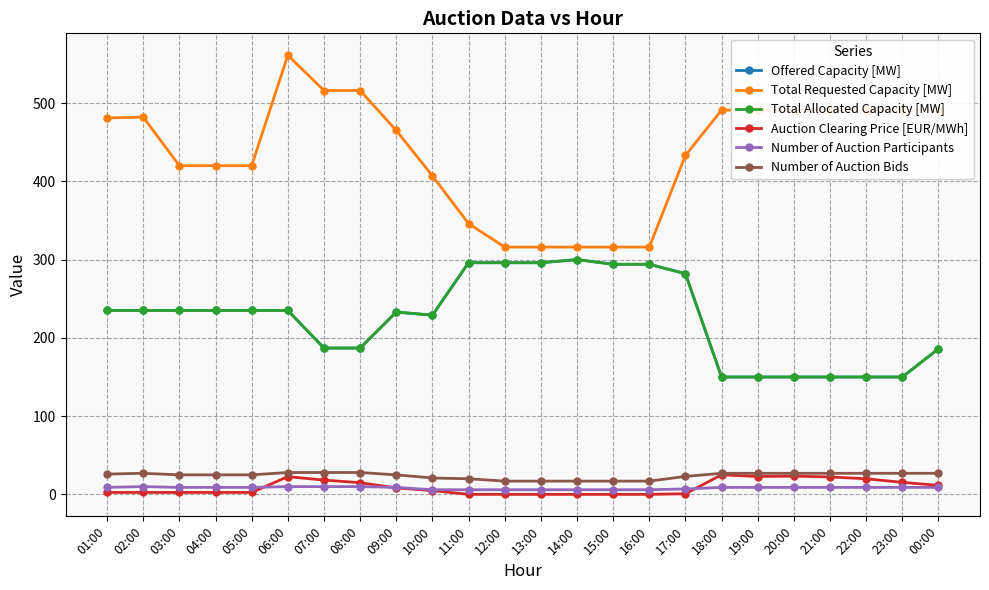

True or false: Offered Capacity [MW] has more than 1 interior local peaks.

True